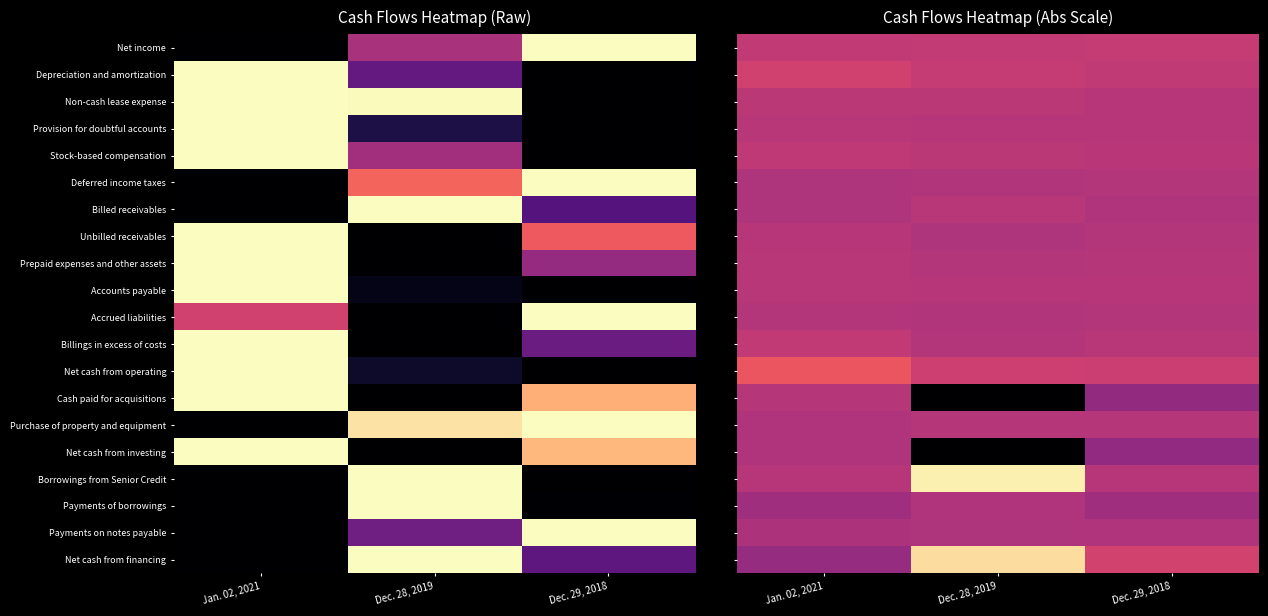

Rank the categories by Payments on notes payable value from lowest to highest.

Jan. 02, 2021, Dec. 28, 2019, Dec. 29, 2018